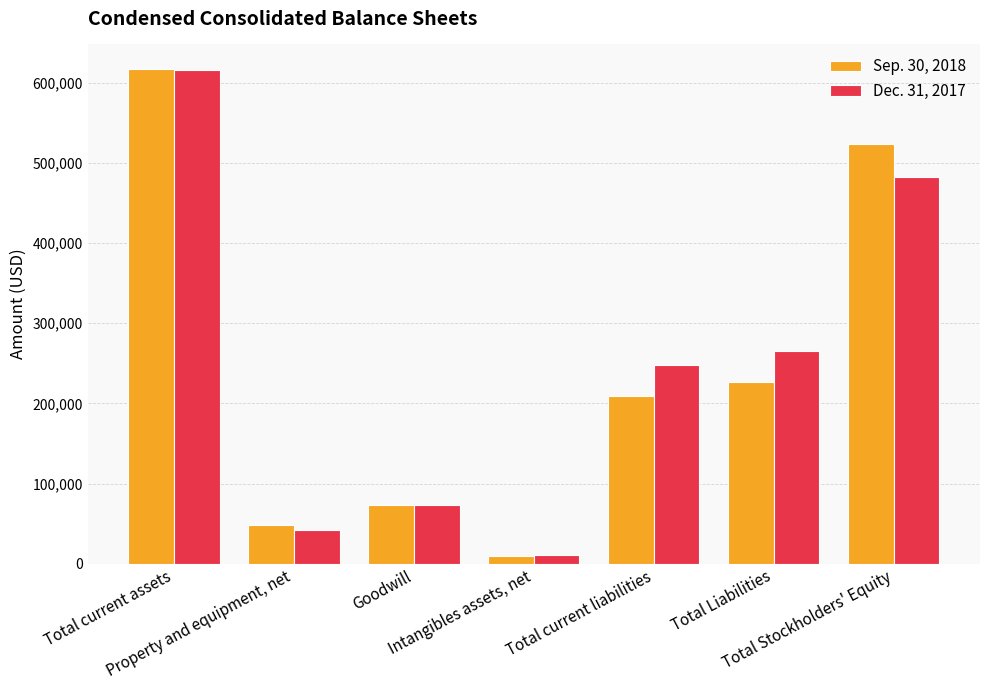

Is the value of Sep. 30, 2018 at Total Stockholders' Equity greater than the value of Dec. 31, 2017 at Total Stockholders' Equity?

Yes